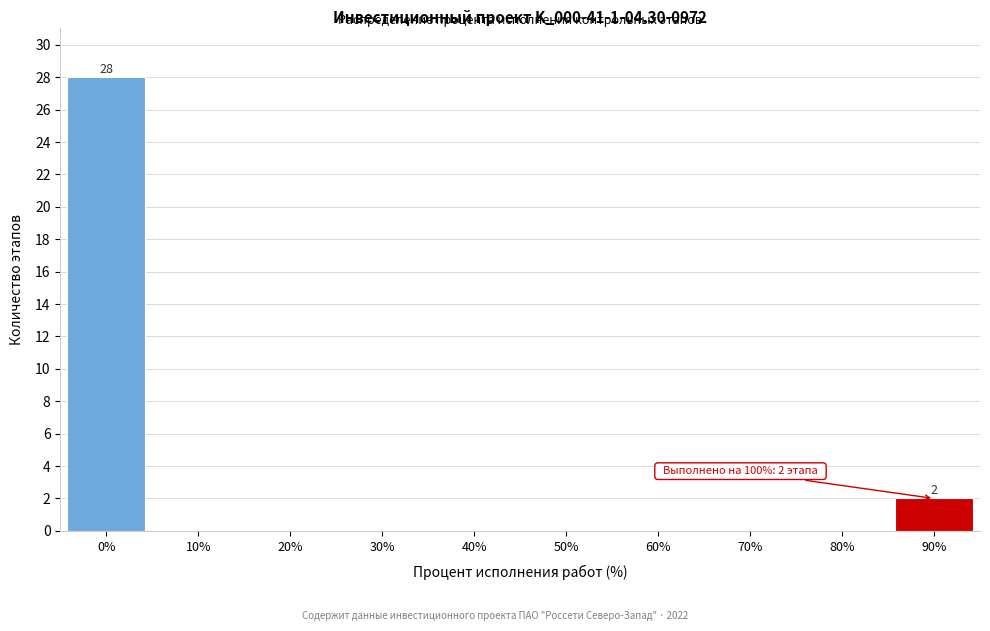

Reading left to right, list all the values displayed in this chart.

0%=28	10%=0	20%=0	30%=0	40%=0	50%=0	60%=0	70%=0	80%=0	90%=2